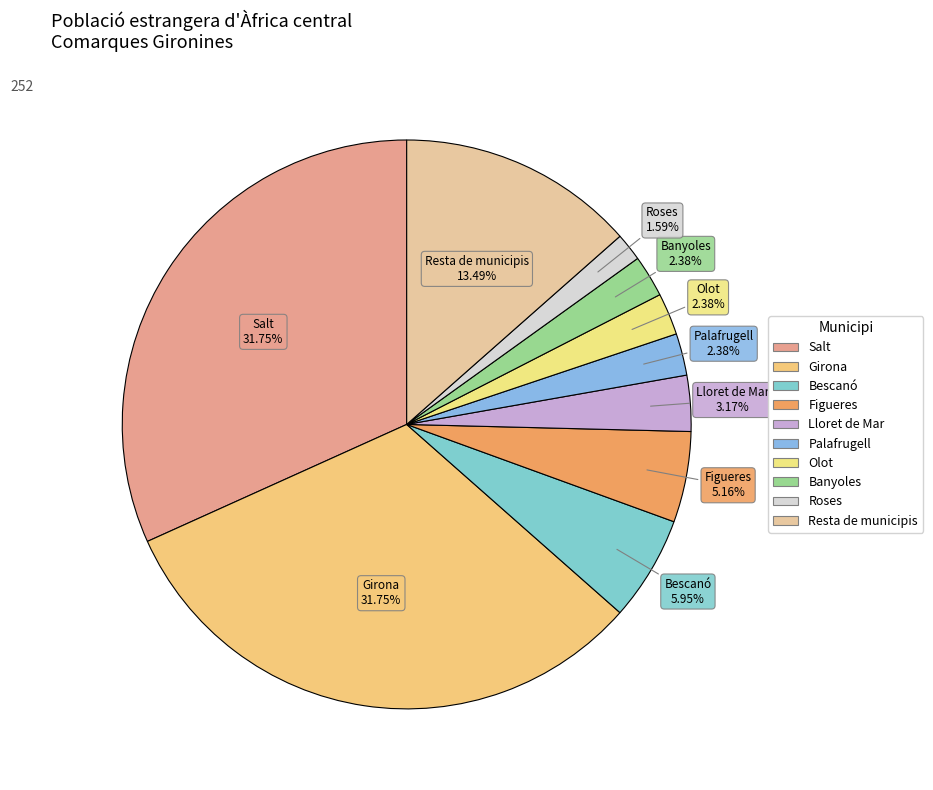

How much of the chart is everything except Palafrugell?

97.6%